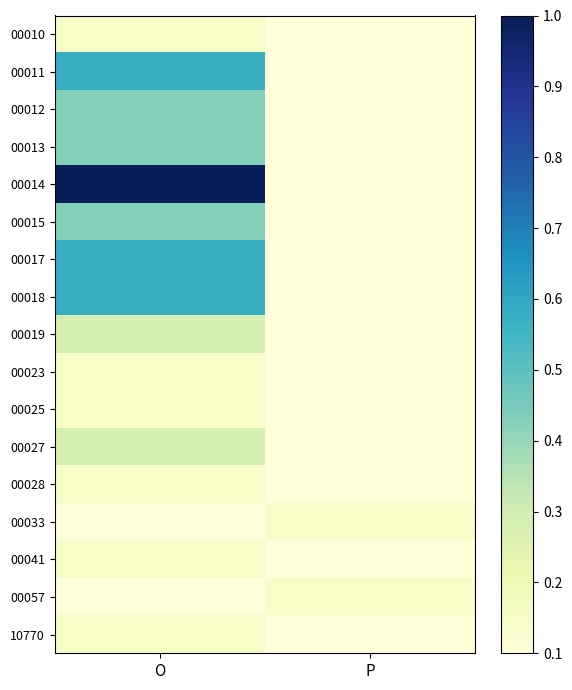

At how many categories does at least one series exceed 0?

2